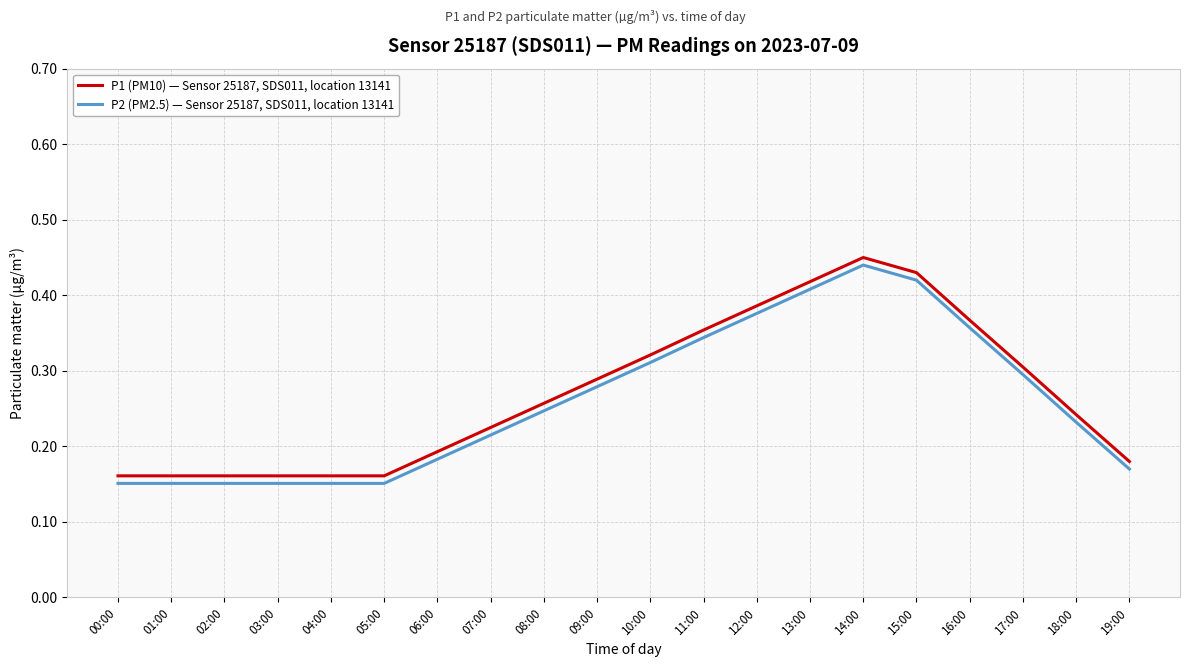

At 19:00, list the series in order from smallest to largest.

P2 (PM2.5) — Sensor 25187, SDS011, location 13141, P1 (PM10) — Sensor 25187, SDS011, location 13141